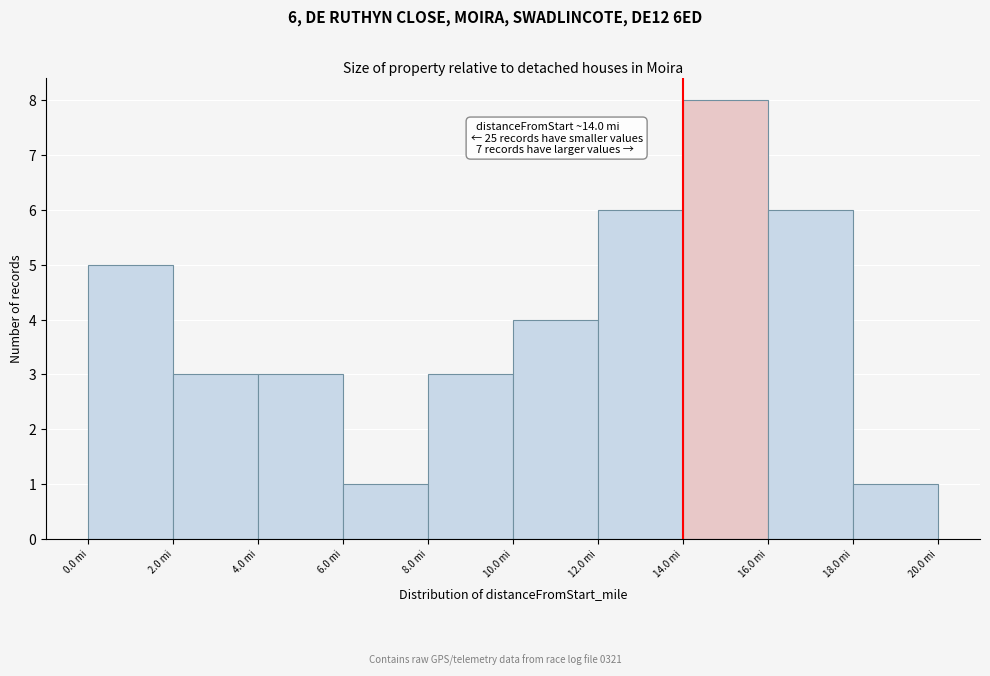

Over which range of the x-axis is the bar tallest?

14 to 16